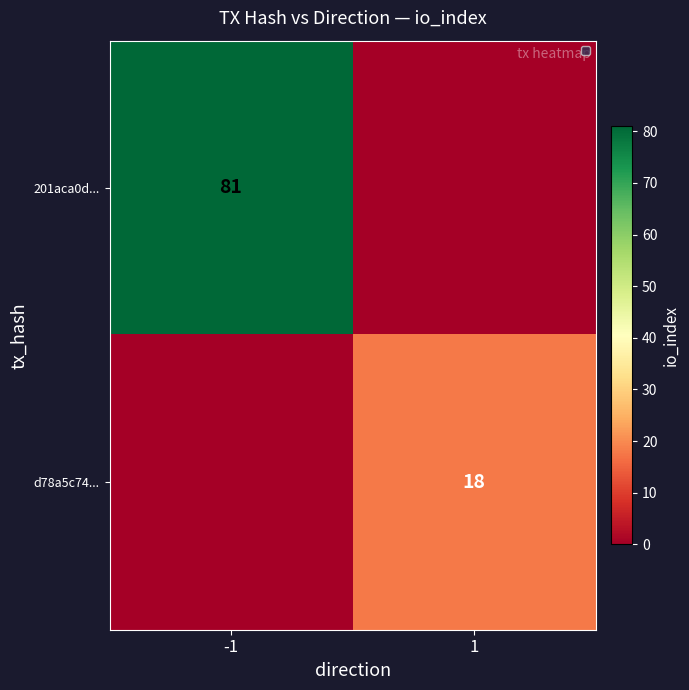

The value of 201aca0d... at -1 is 81. True or false?

True